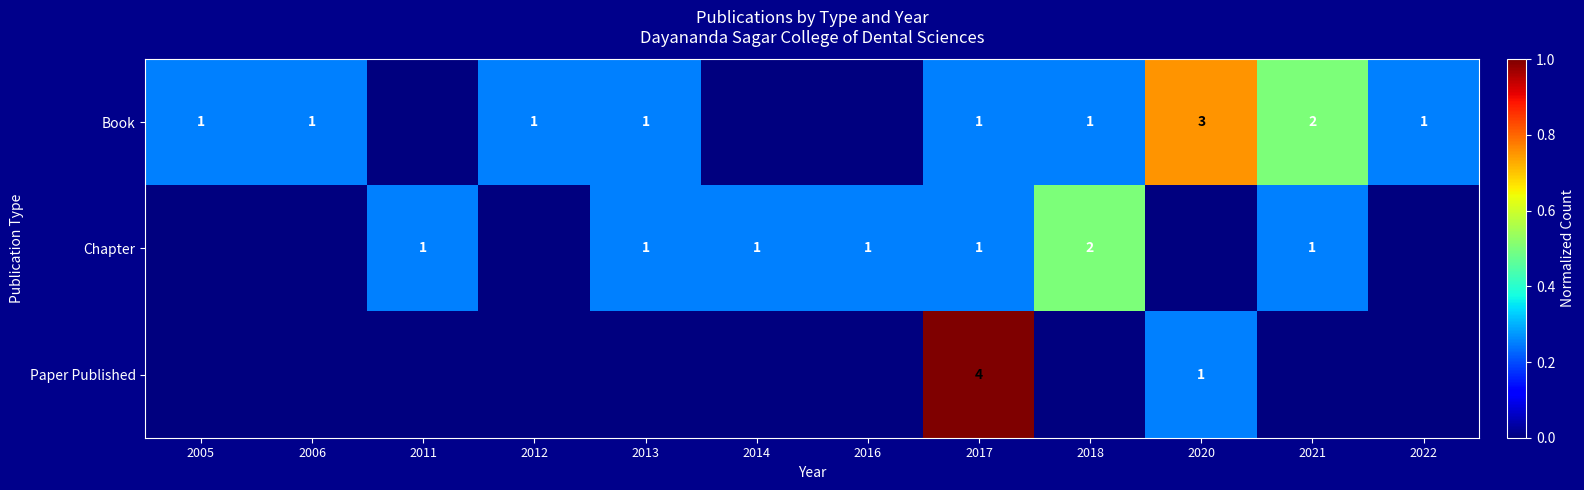

Is it true that Chapter equals 2 at 2014?

False